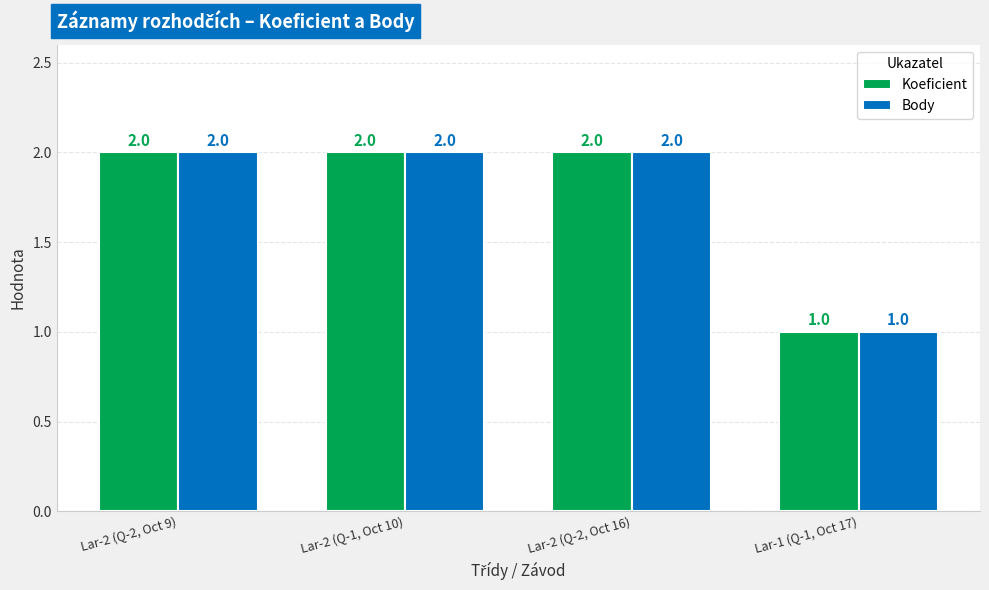

Reading left to right, list all the values displayed in this chart.

Koeficient: Lar-2 (Q-2, Oct 9)=2	Lar-2 (Q-1, Oct 10)=2	Lar-2 (Q-2, Oct 16)=2	Lar-1 (Q-1, Oct 17)=1
Body: Lar-2 (Q-2, Oct 9)=2	Lar-2 (Q-1, Oct 10)=2	Lar-2 (Q-2, Oct 16)=2	Lar-1 (Q-1, Oct 17)=1